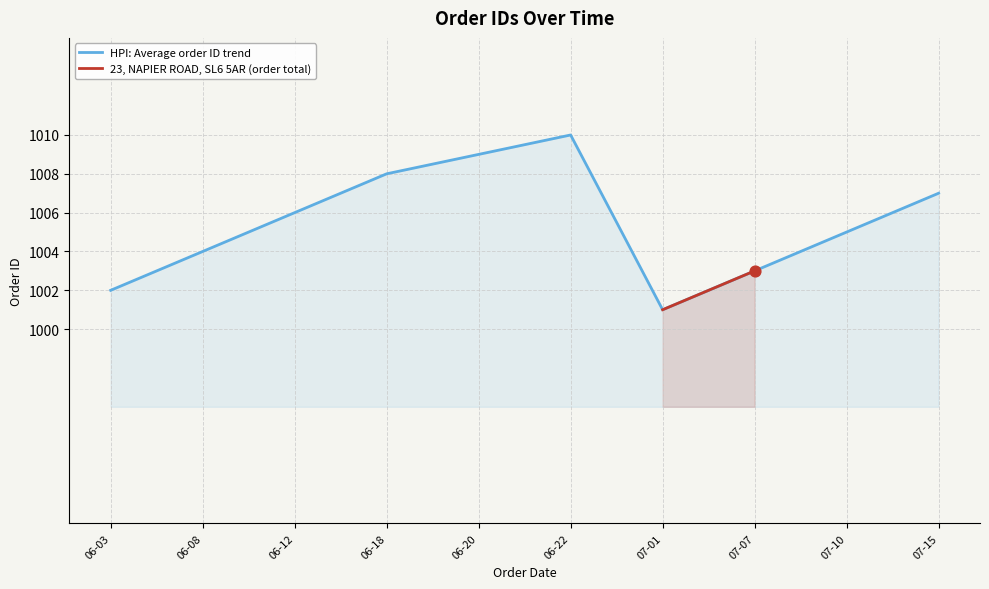

Is it true that HPI: Average order ID trend equals 1010 at 06-22?

True